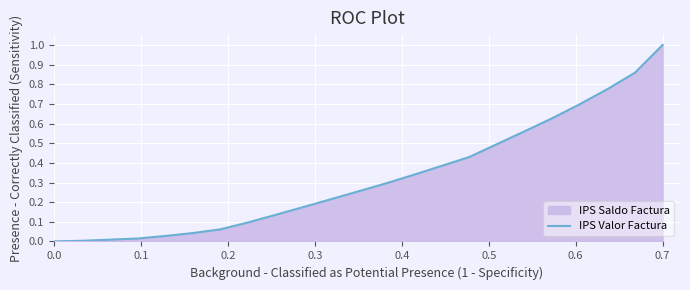

At which category does the chart reach its peak across all series?

0.7